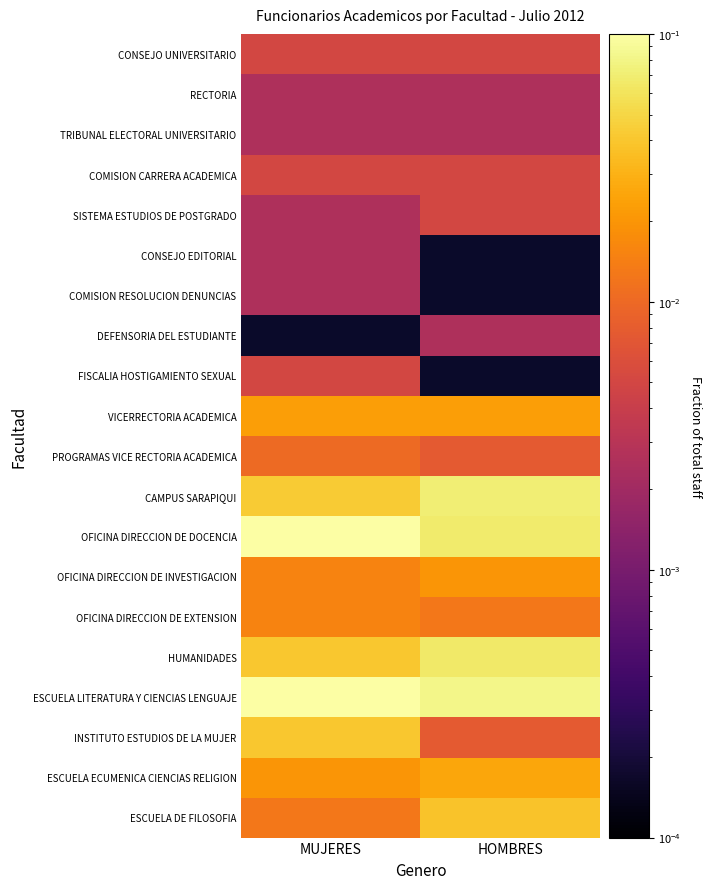

Rank the series at MUJERES from highest to lowest value.

ESCUELA LITERATURA Y CIENCIAS LENGUAJE, OFICINA DIRECCION DE DOCENCIA, CAMPUS SARAPIQUI, HUMANIDADES, INSTITUTO ESTUDIOS DE LA MUJER, VICERRECTORIA ACADEMICA, ESCUELA ECUMENICA CIENCIAS RELIGION, OFICINA DIRECCION DE INVESTIGACION, OFICINA DIRECCION DE EXTENSION, ESCUELA DE FILOSOFIA, PROGRAMAS VICE RECTORIA ACADEMICA, CONSEJO UNIVERSITARIO, COMISION CARRERA ACADEMICA, FISCALIA HOSTIGAMIENTO SEXUAL, RECTORIA, TRIBUNAL ELECTORAL UNIVERSITARIO, SISTEMA ESTUDIOS DE POSTGRADO, CONSEJO EDITORIAL, COMISION RESOLUCION DENUNCIAS, DEFENSORIA DEL ESTUDIANTE